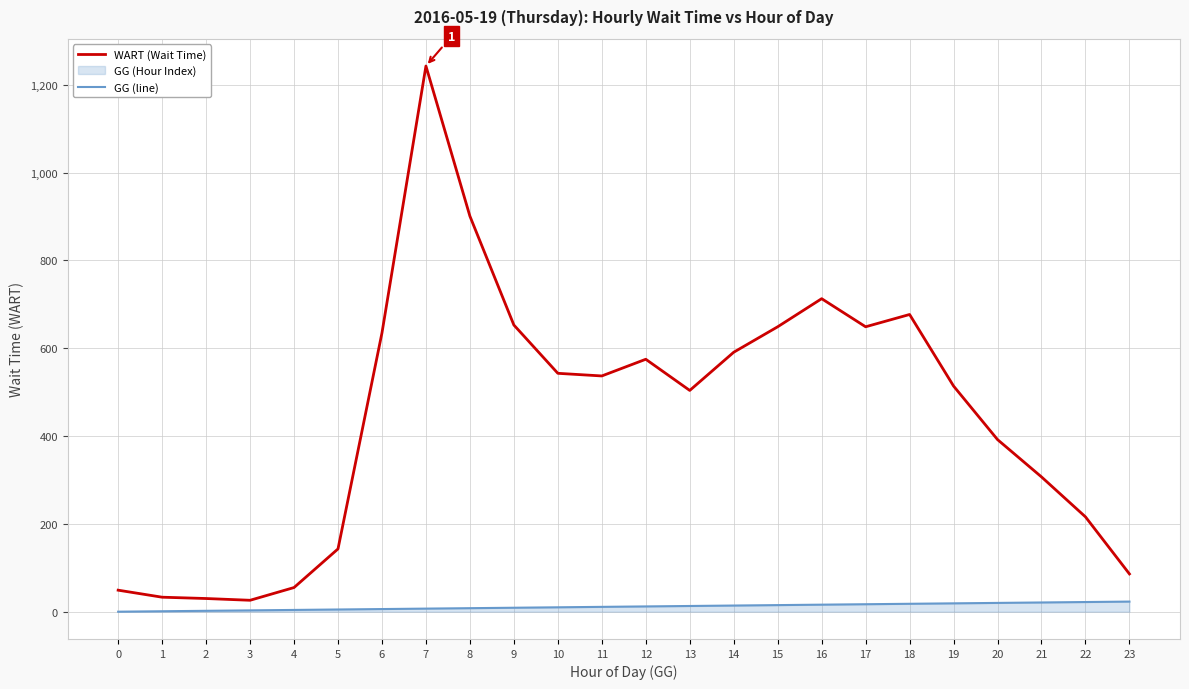

The value of WART (Wait Time) at 1 is 33. True or false?

True